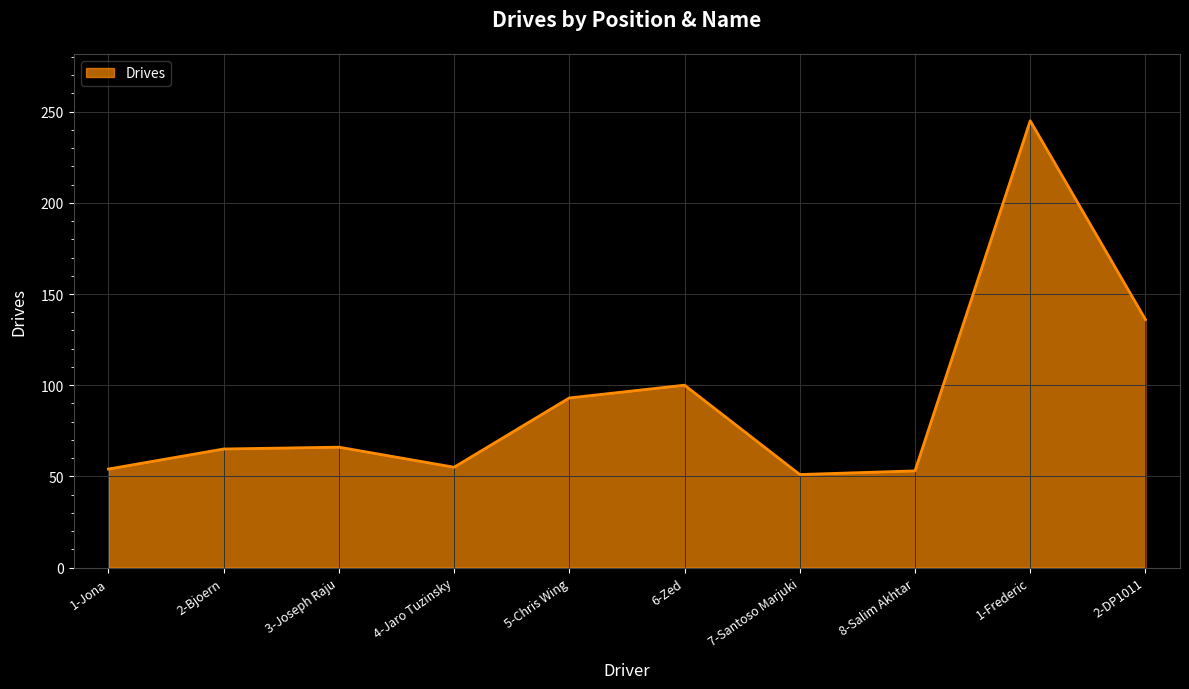

What is the difference between the values at 4-Jaro Tuzinsky and 2-DP1011?

81